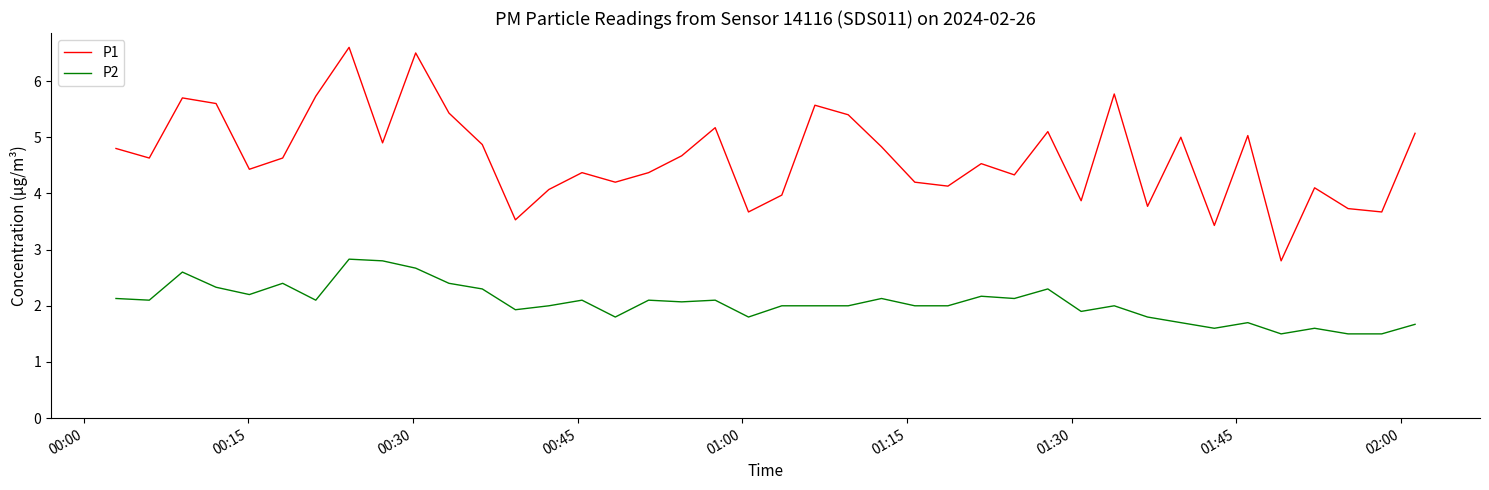

How many values in the P1 series exceed 4?

31